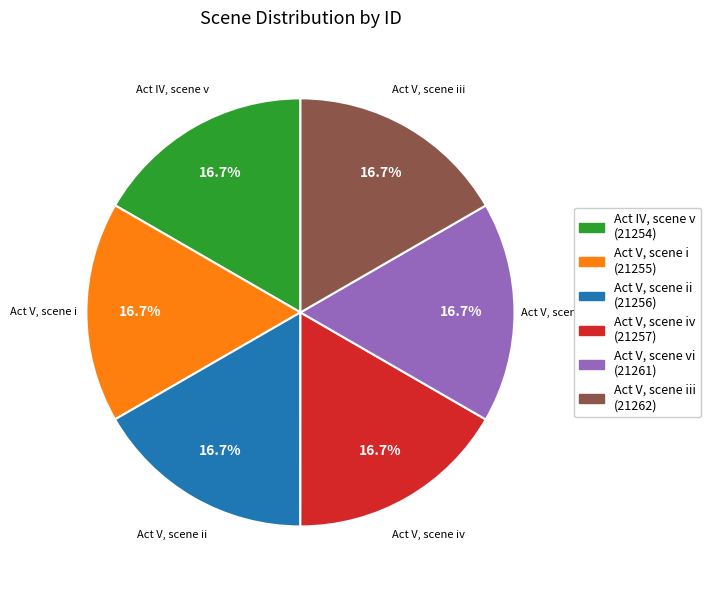

What is the ratio of the value at Act V, scene ii (21256) to the value at Act V, scene vi (21261)?

1.0